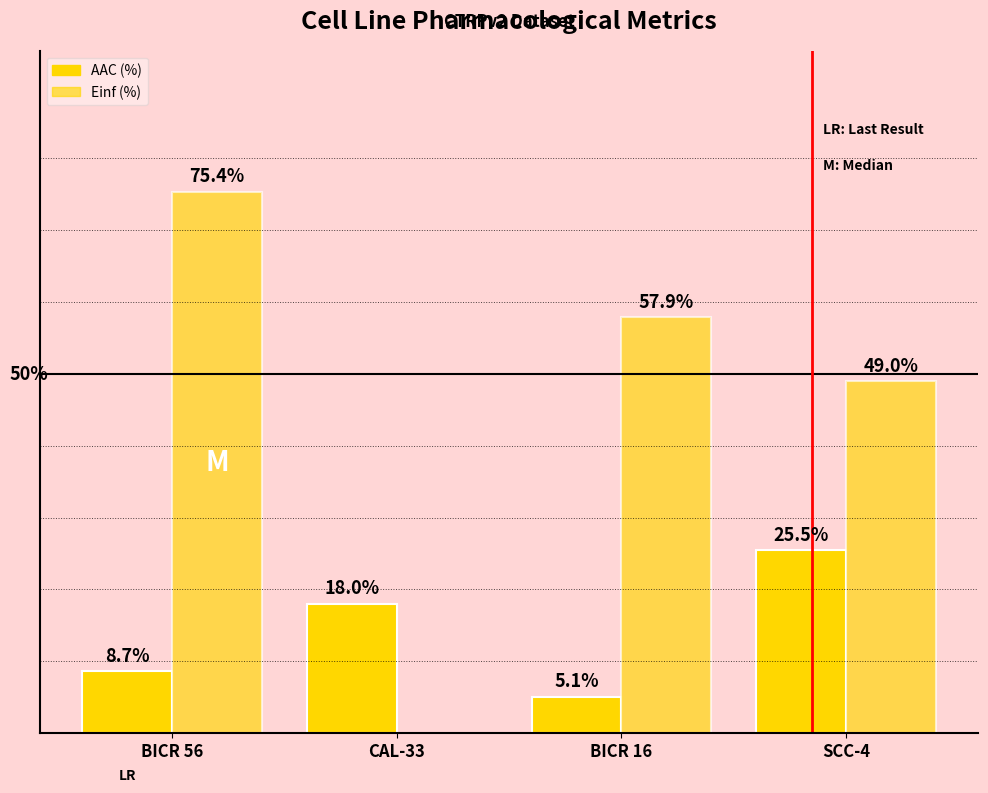

Are the bars horizontal?

No